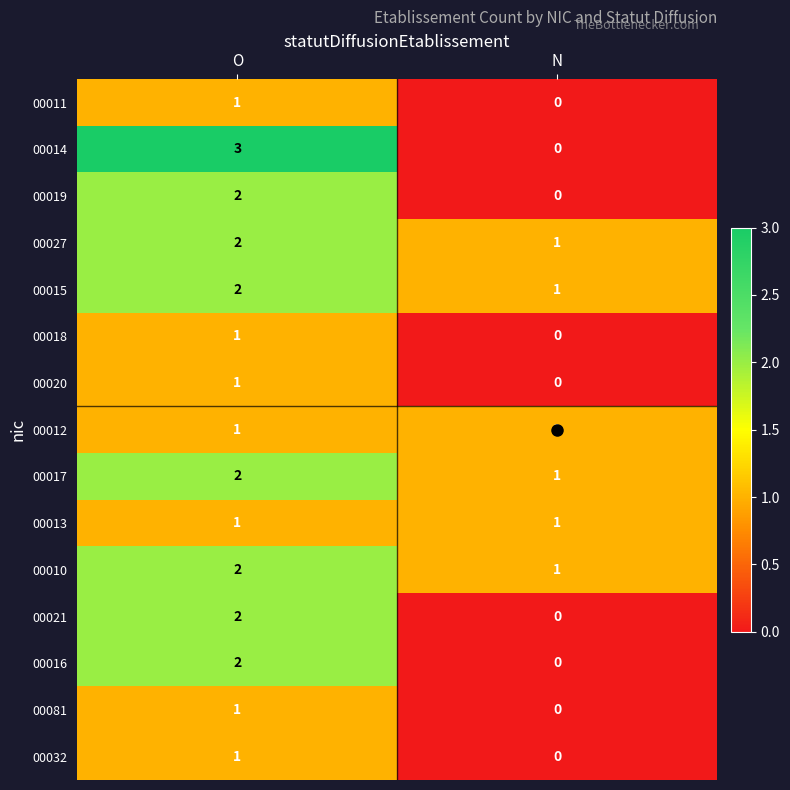

At which category is the sum across all series the highest?

O